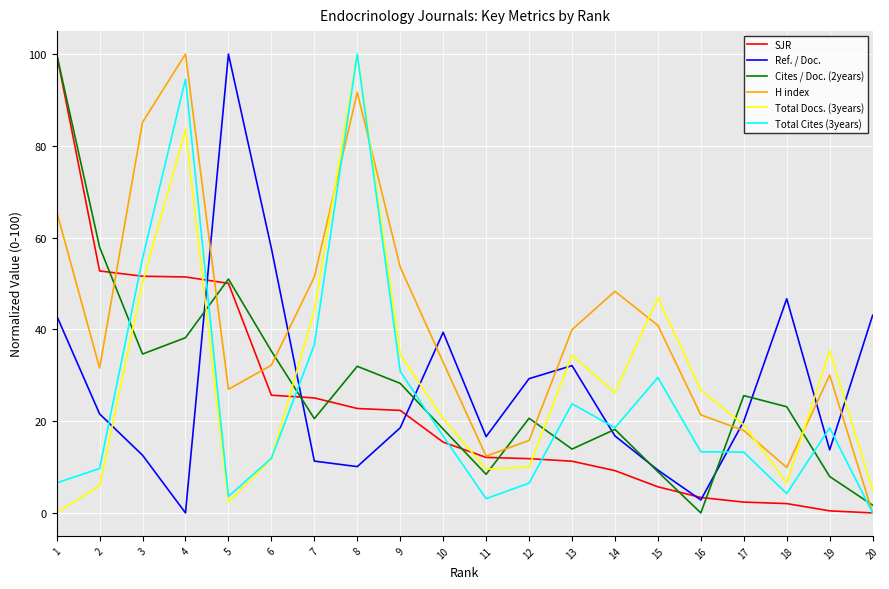

After their last crossing, which series has the higher values: Ref. / Doc. or Cites / Doc. (2years)?

Ref. / Doc.